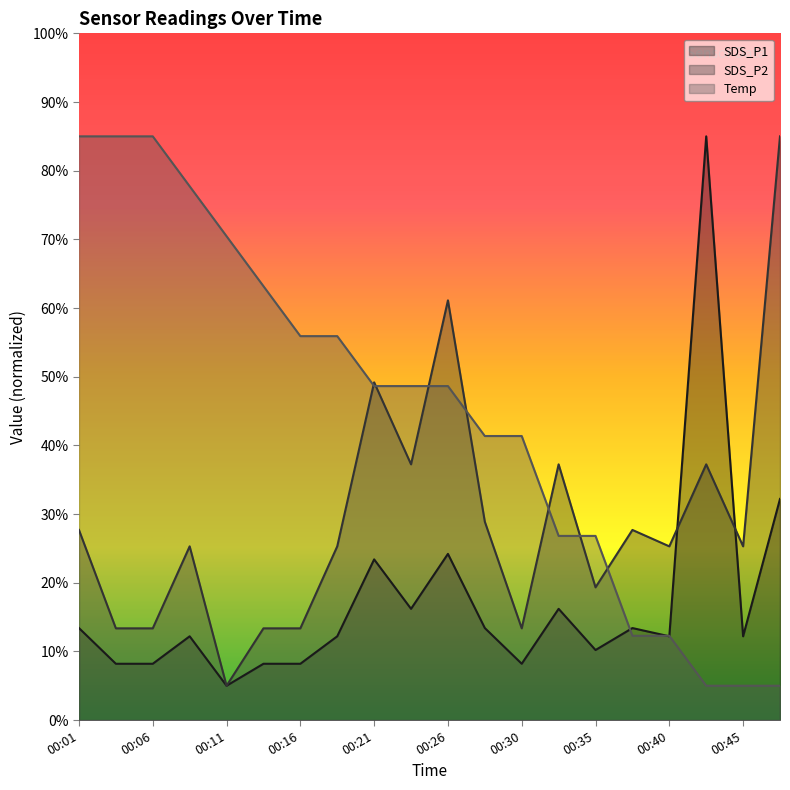

How many data points in Temp are above 48?

11